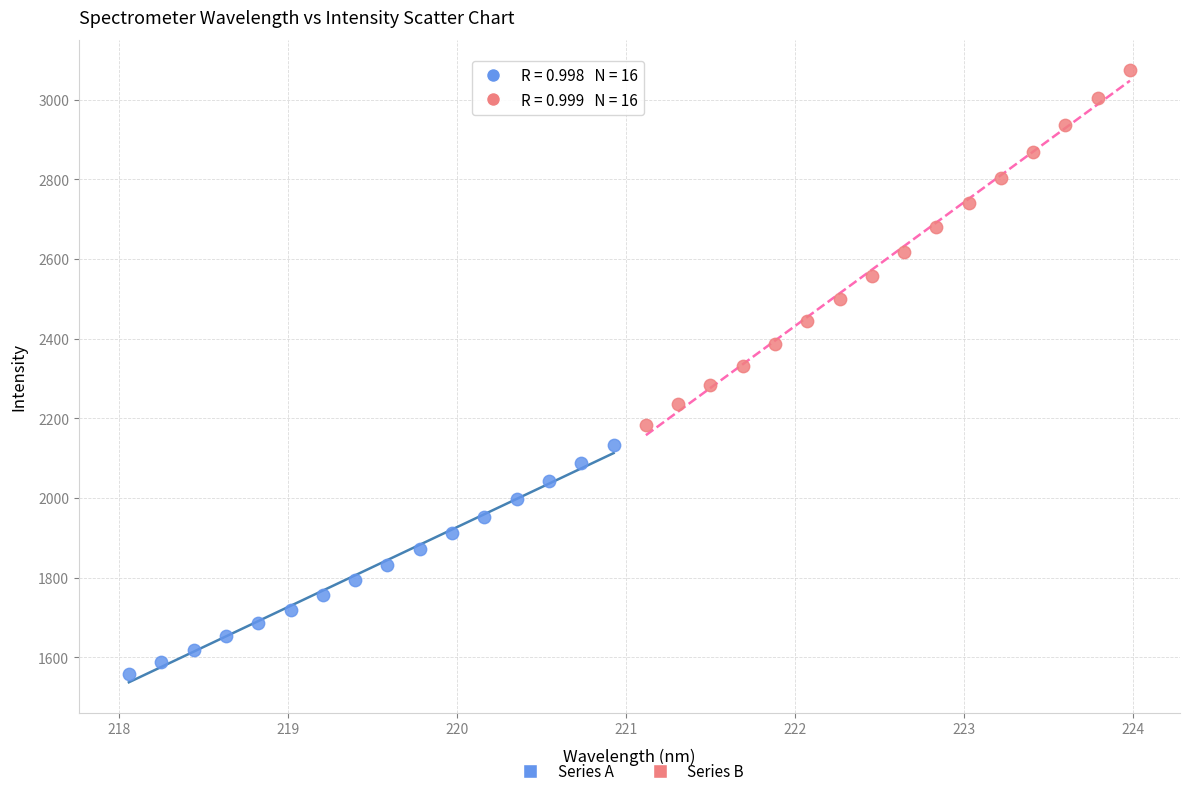

Which series has the largest Y range (max minus min)?

Series B